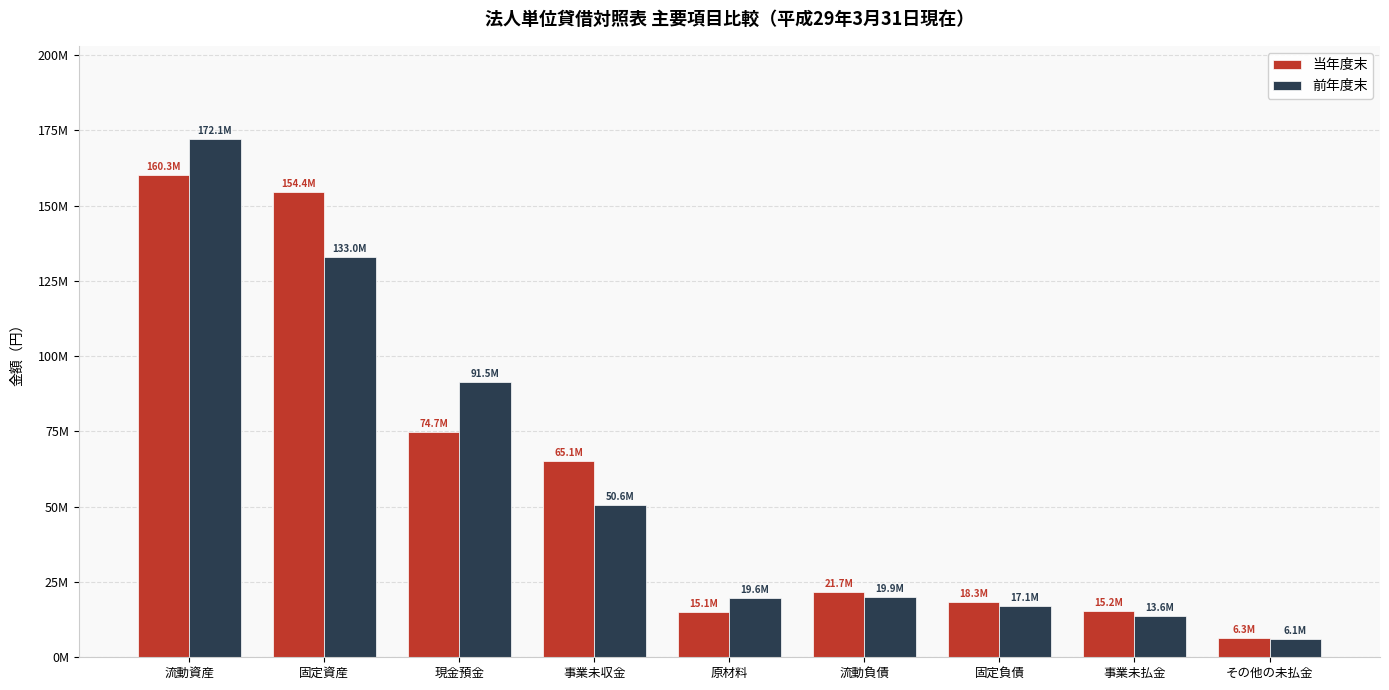

Does the chart contain stacked bars?

No